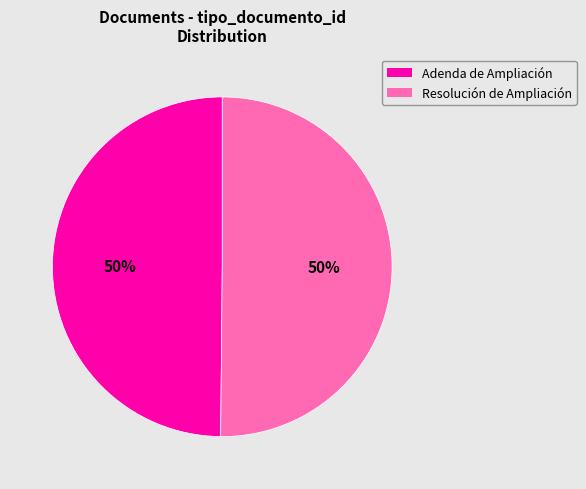

To the nearest percent, what percentage of the pie is Resolución de Ampliación?

50%